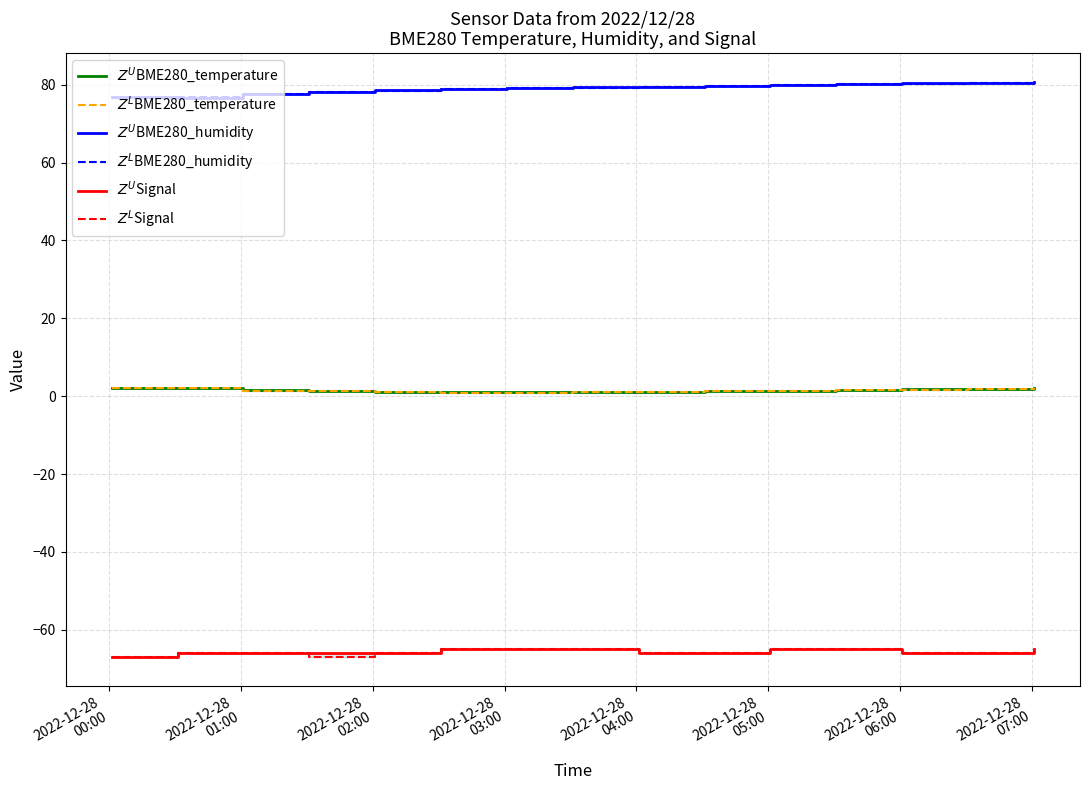

How many data points does each series have?

15